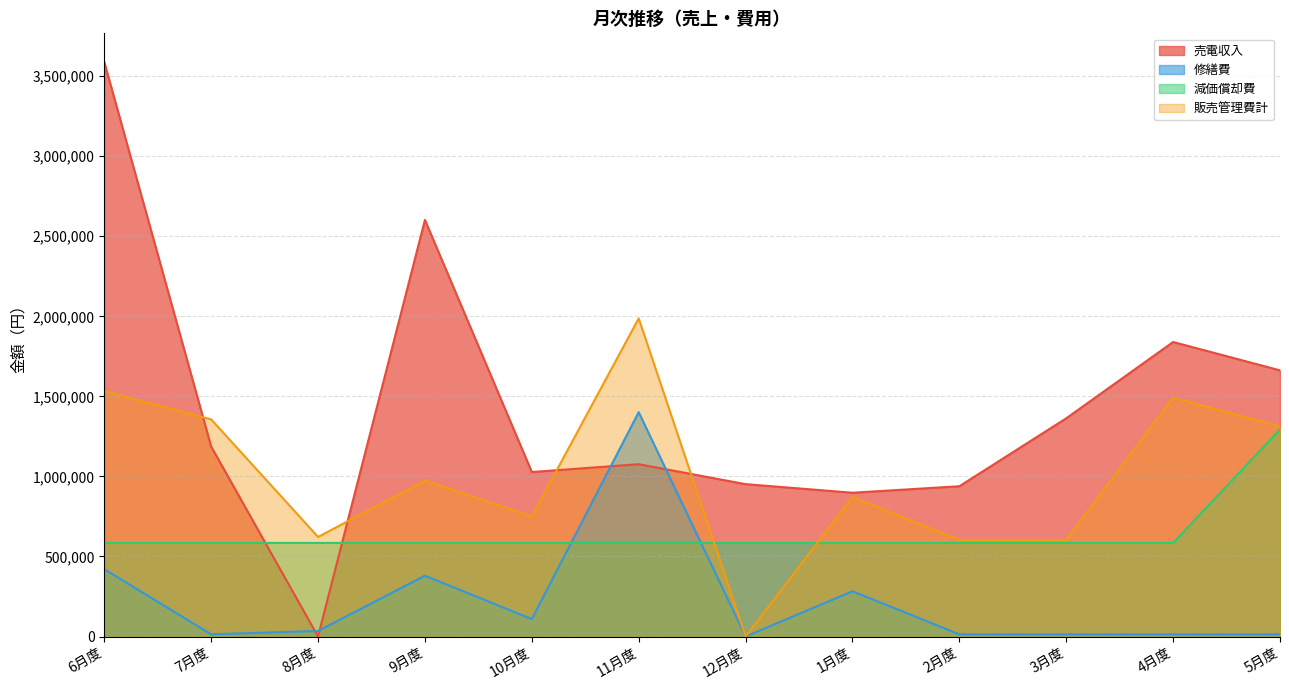

Which category has the highest value in the 販売管理費計 series?

11月度